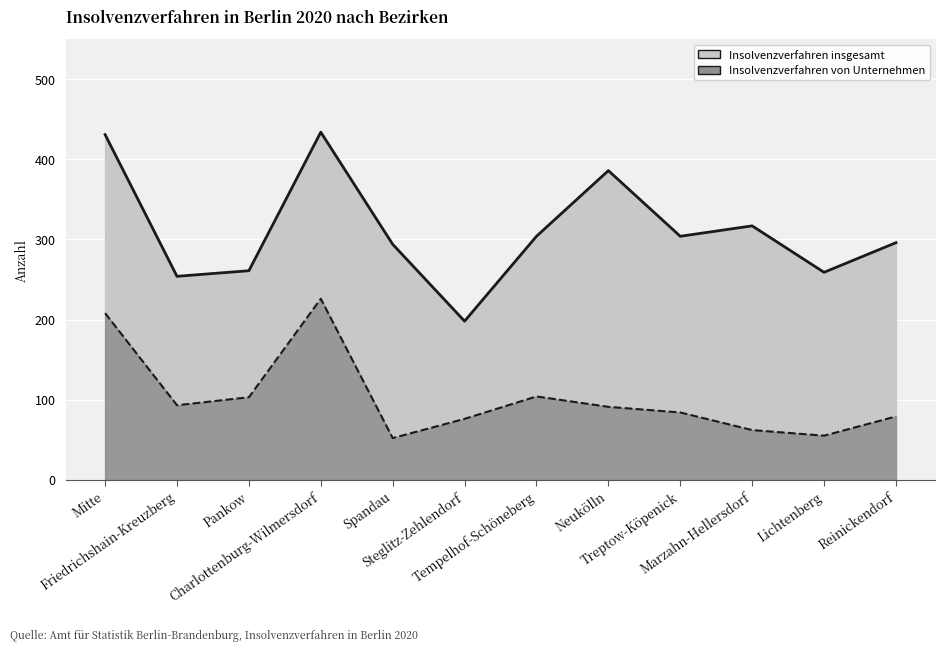

What is the spread (max minus min) of values at Marzahn-Hellersdorf?

255